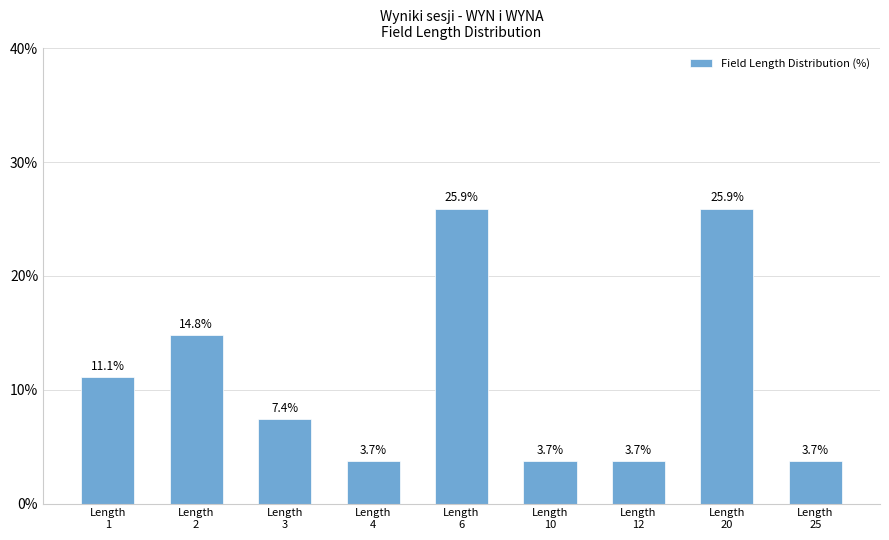

The value at Length
6 is 42.7. True or false?

False